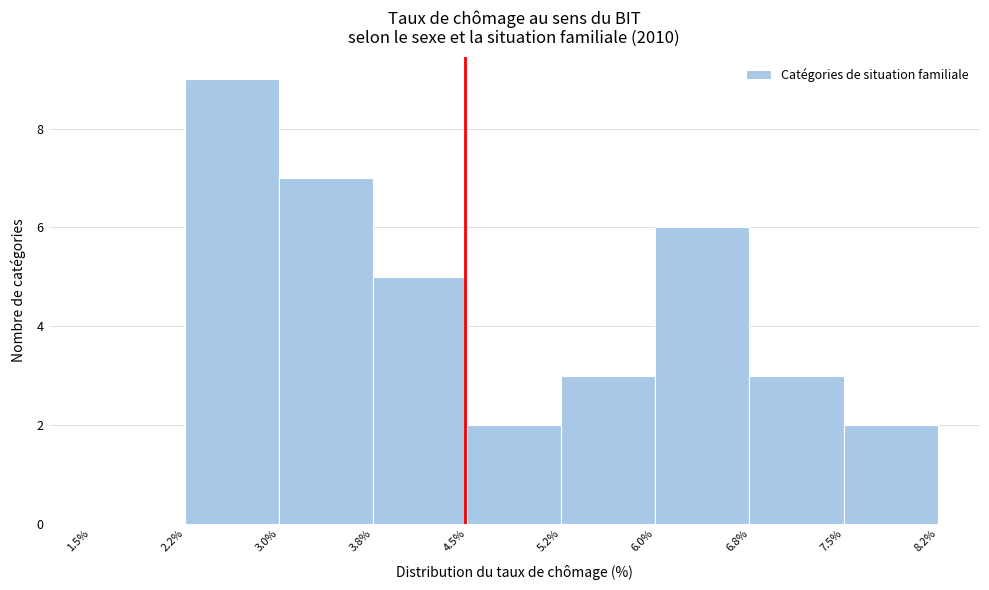

Reading left to right, list every bar in this chart as the range it spans on the x-axis followed by its height. The values are not printed on the chart, so give them approximately, as read against the axis.

1.5% to 2.2%: 0
2.2% to 3.0%: 9
3.0% to 3.8%: 7
3.8% to 4.5%: 5
4.5% to 5.2%: 2
5.2% to 6.0%: 3
6.0% to 6.8%: 6
6.8% to 7.5%: 3
7.5% to 8.2%: 2